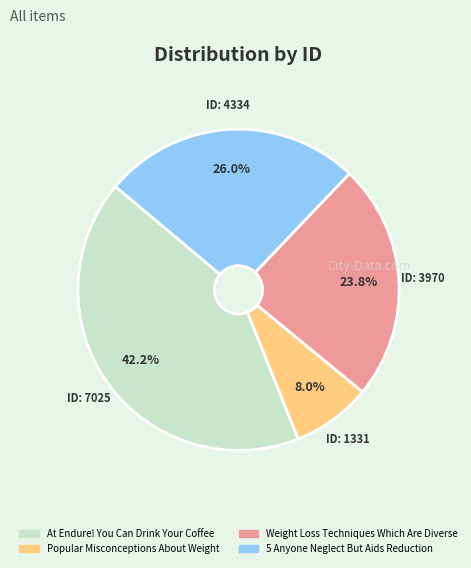

Between Popular Misconceptions About Weight and At Endure! You Can Drink Your Coffee, which is larger?

At Endure! You Can Drink Your Coffee